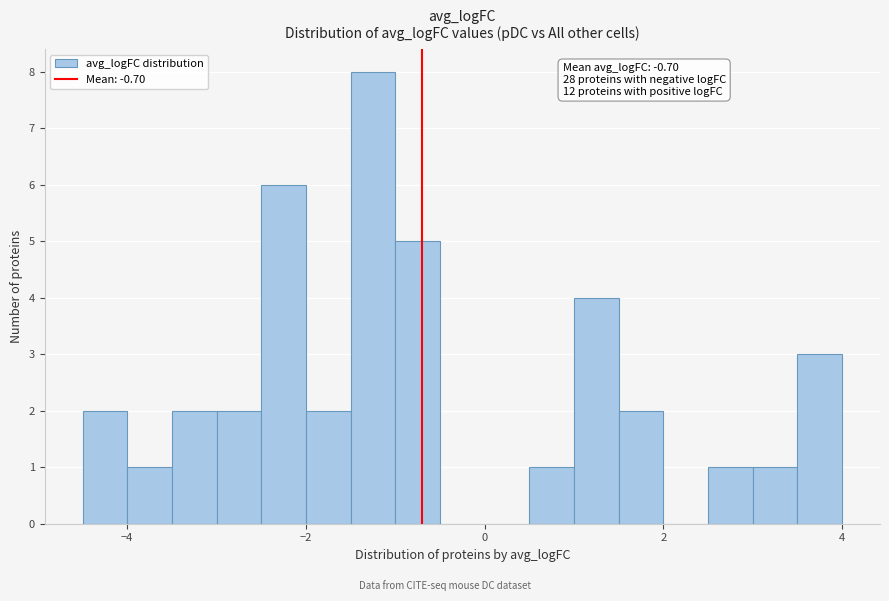

Read against the x-axis, roughly where is the centre of the tallest bar?

-1.2